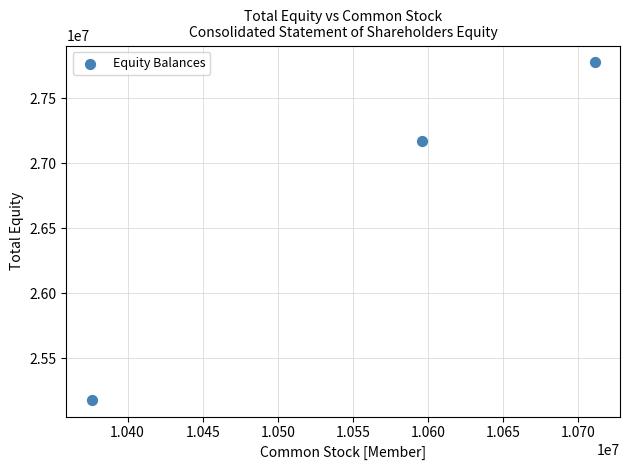

What is the range of Y values (max minus min)?

2594000